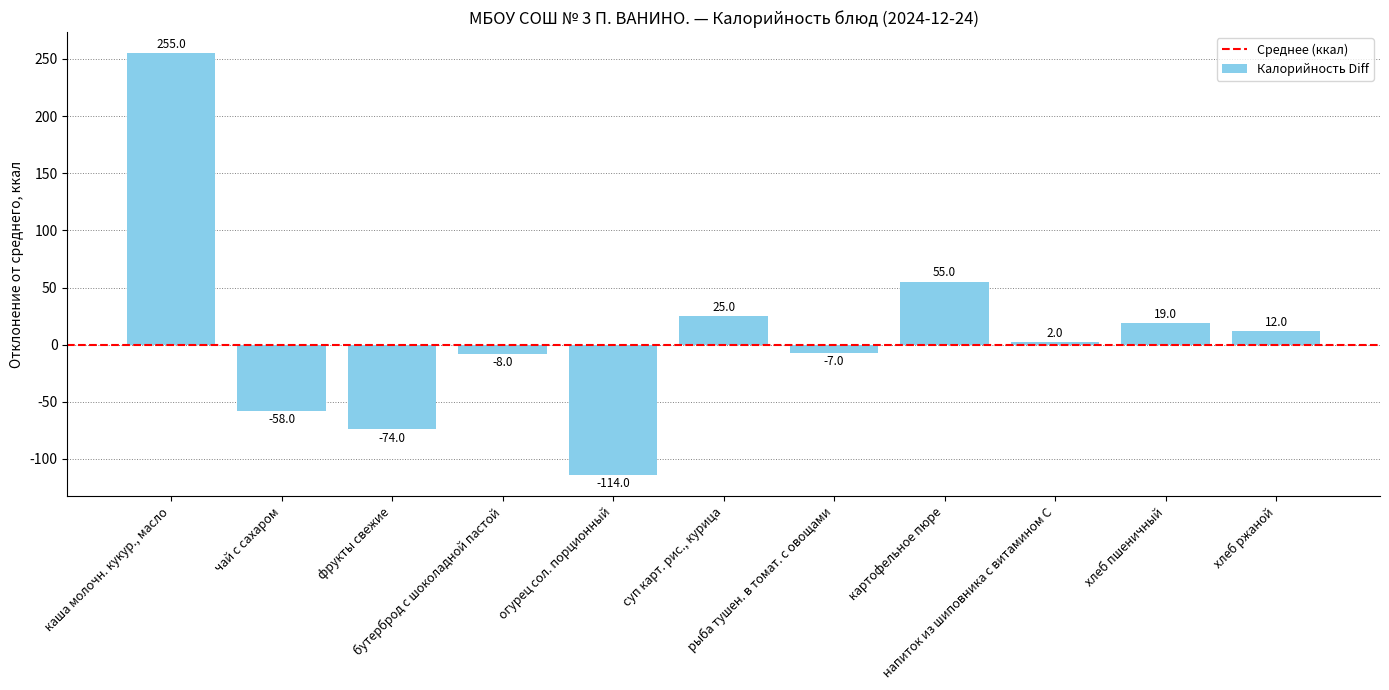

What is the sum of the values at хлеб ржаной and рыба тушен. в томат. с овощами?

5